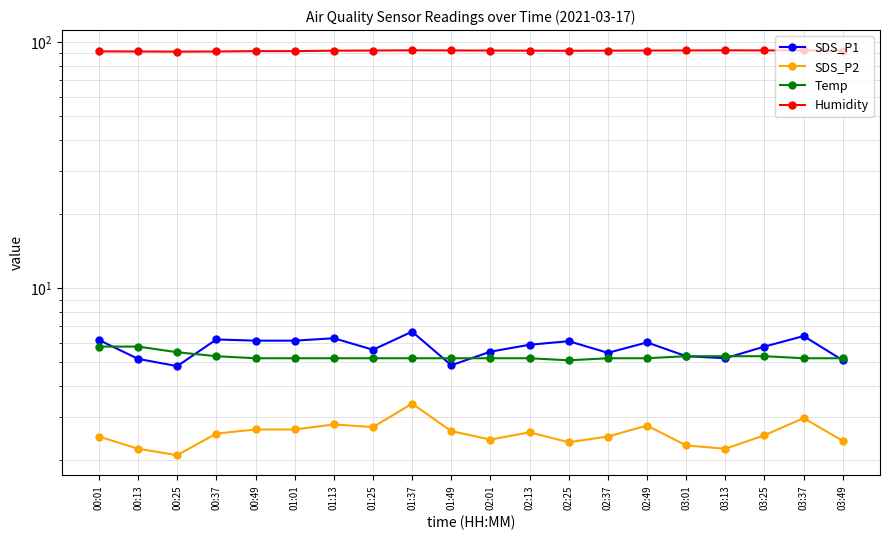

At which category does the chart reach its minimum across all series?

00:25